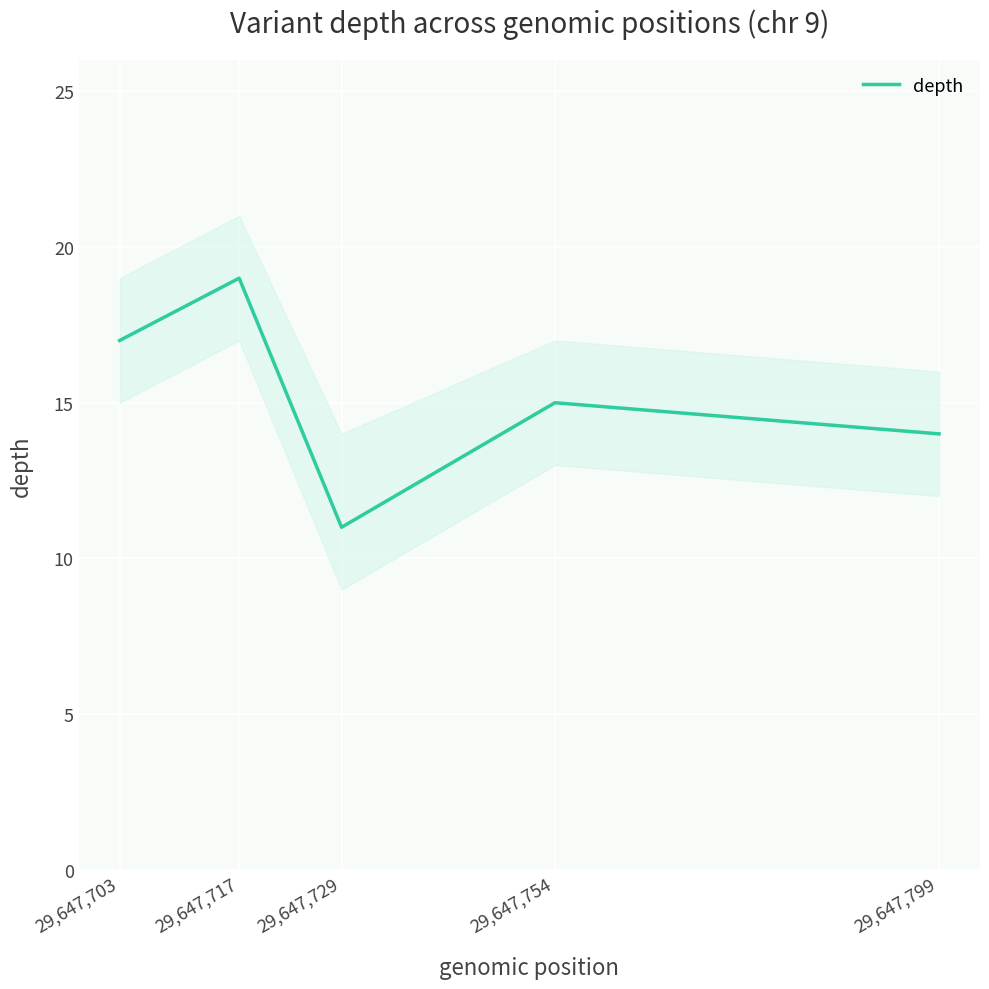

Which has a higher value, 29,647,703 or 29,647,754?

29,647,703